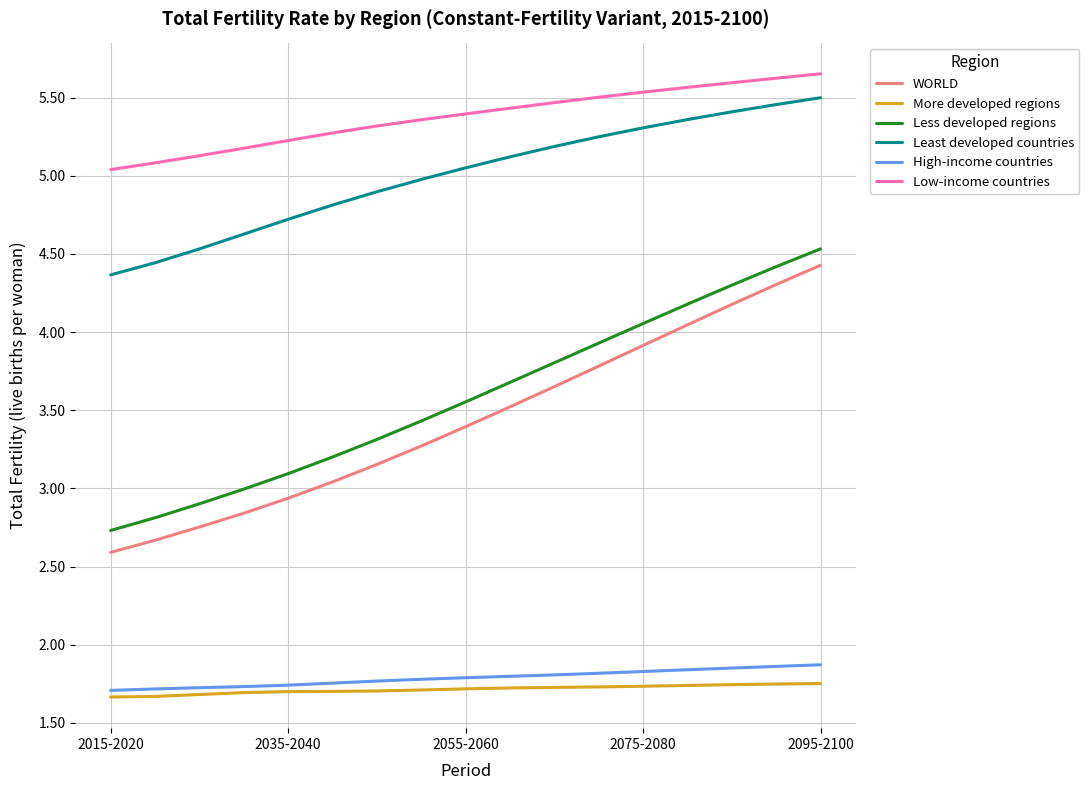

True or false: WORLD and More developed regions intersect in this chart.

False